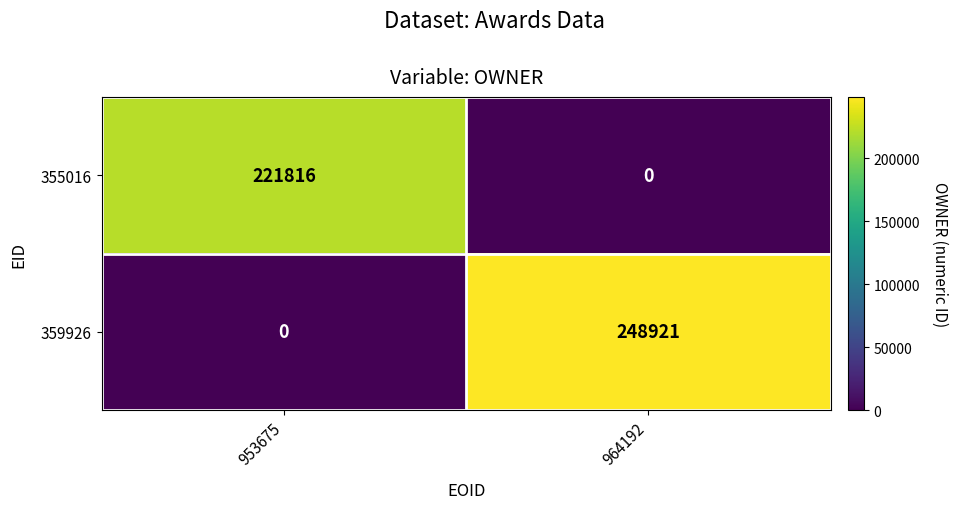

What is the spread (max minus min) of values at 953675?

221816